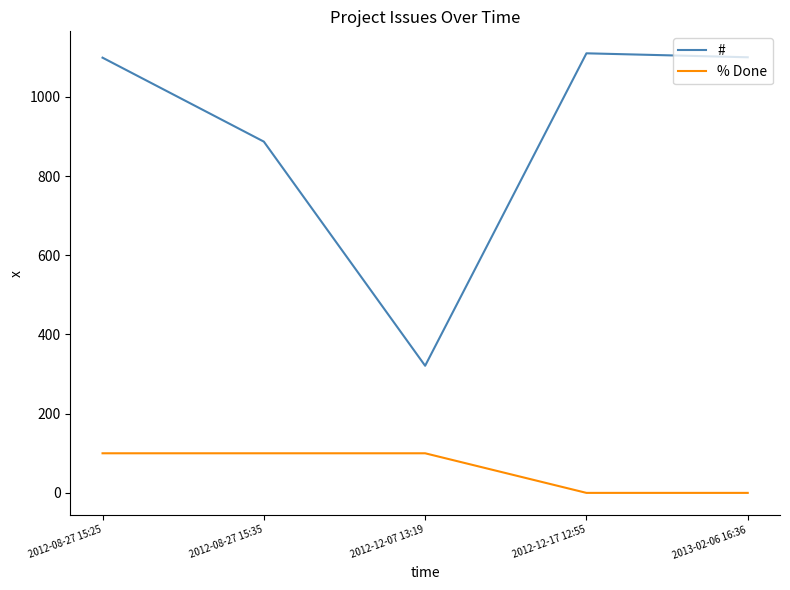

Is the value of % Done at 2012-08-27 15:25 greater than the value of # at 2012-08-27 15:35?

No